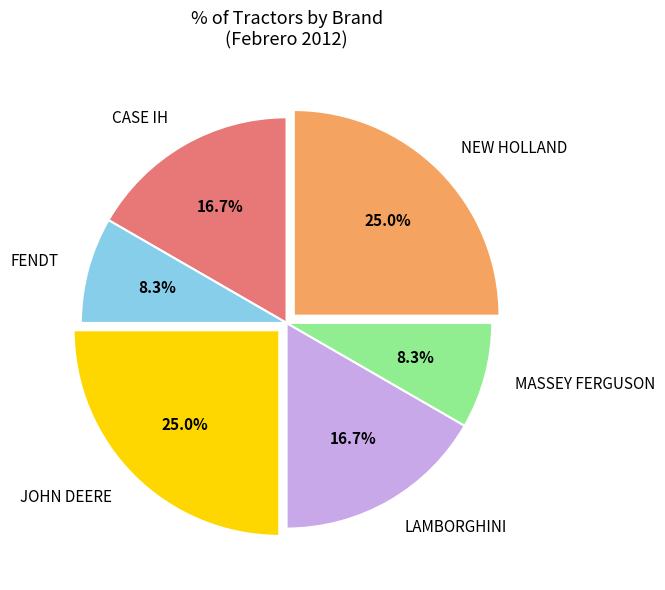

Is CASE IH the majority of the pie?

No